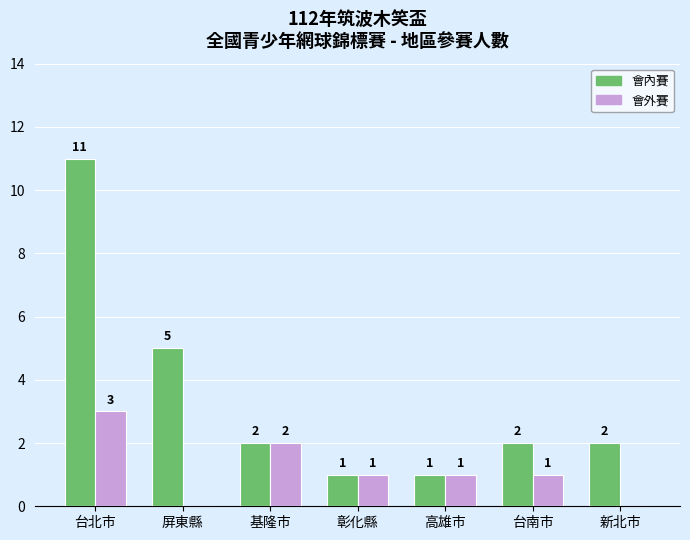

At which category is the sum across all series the highest?

台北市